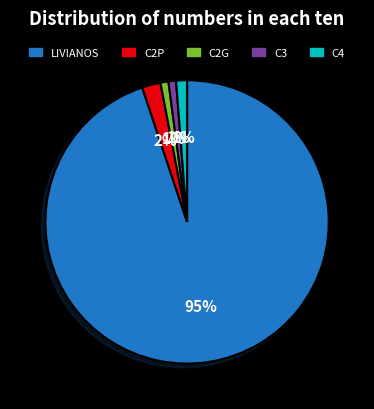

To the nearest percent, what percentage of the pie is C4?

1%